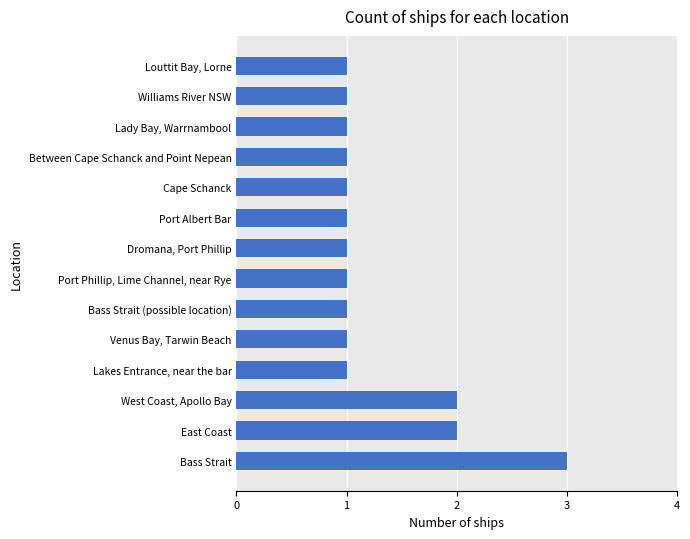

What is the sum of all values?

18